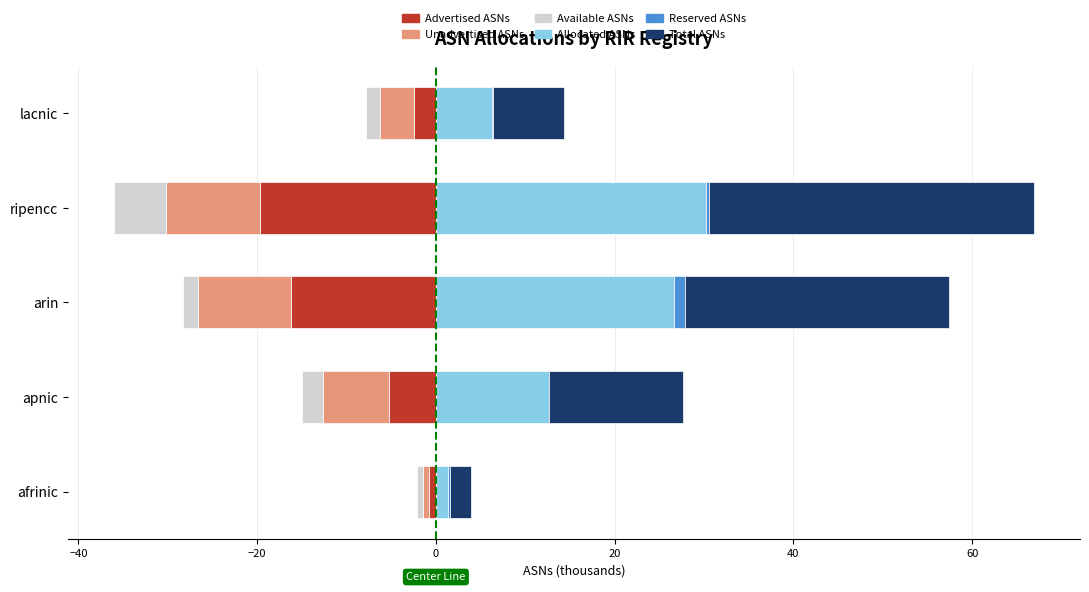

Between ripencc and lacnic, which is larger?

lacnic